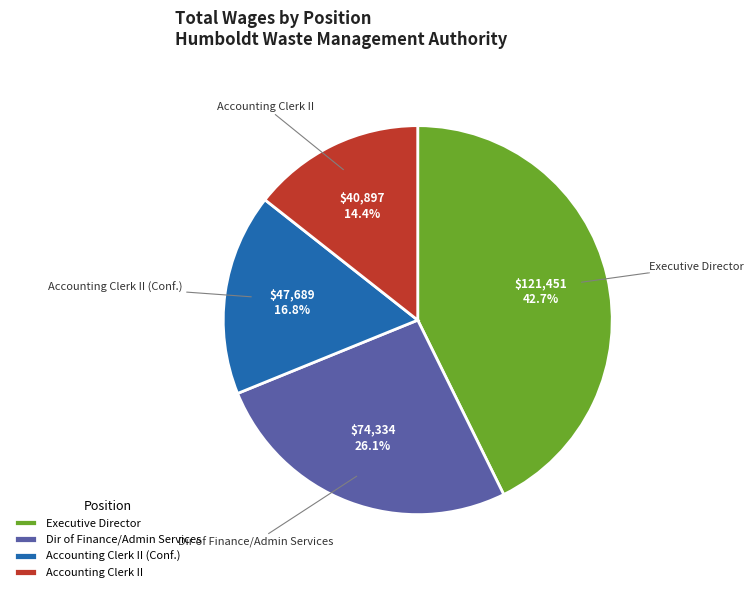

Is there any slice that represents more than half of the pie?

No